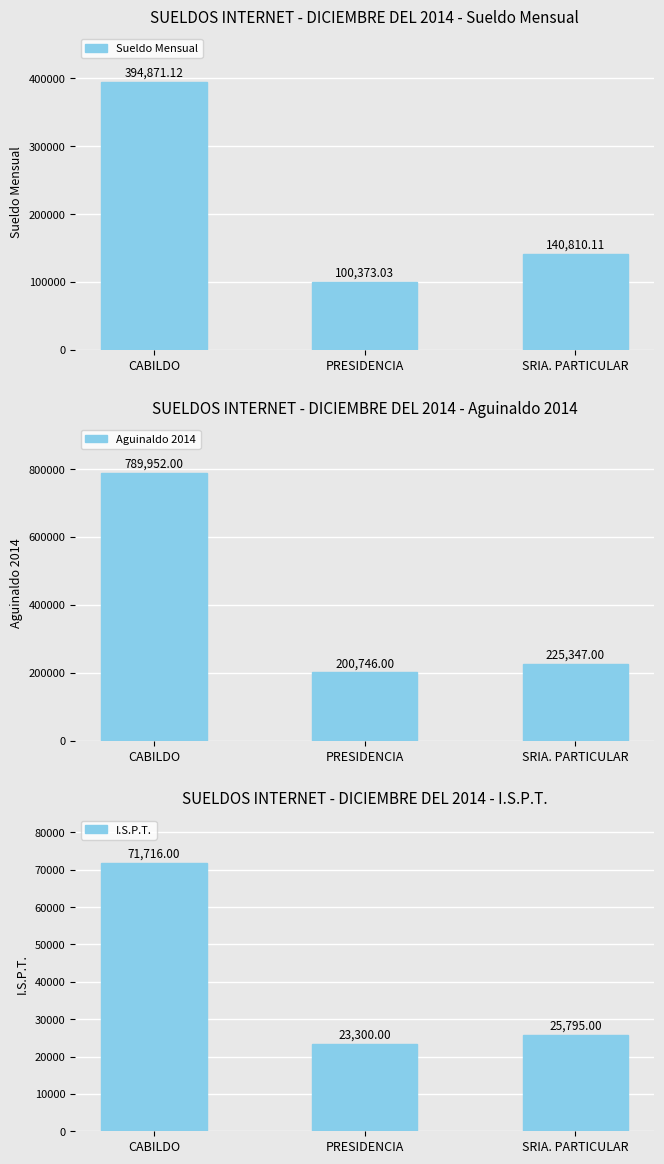

What is the difference between the maximum and second lowest values in the I.S.P.T. series?

45921